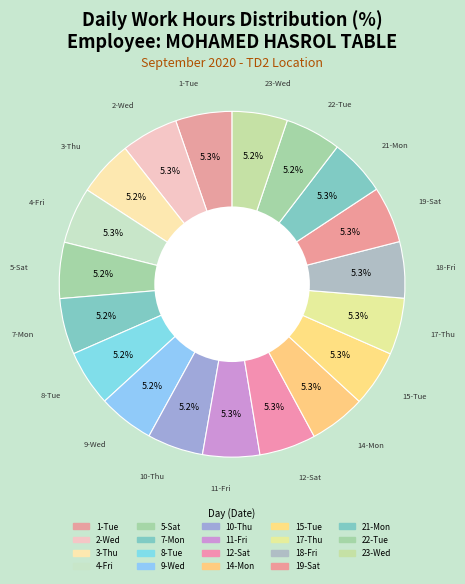

What percentage is the 9-Wed slice, to the nearest percent?

5%